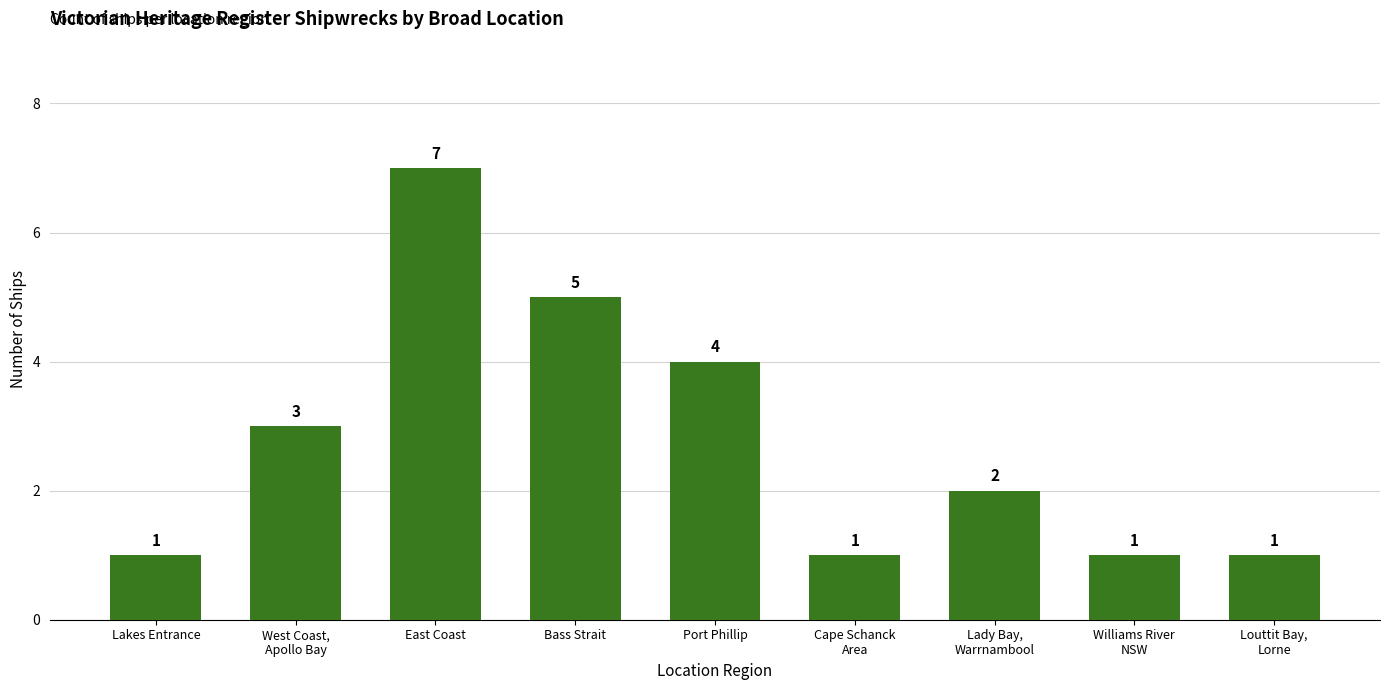

What is the change in value from Cape Schanck
Area to Lady Bay,
Warrnambool?

+1